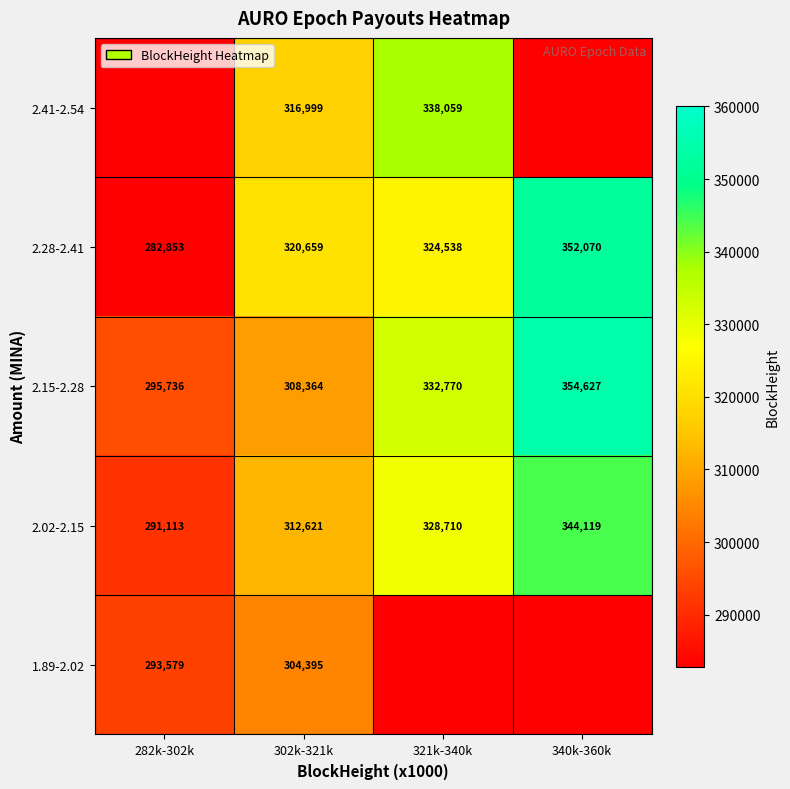

What is the maximum value for 2.15-2.28?

354627